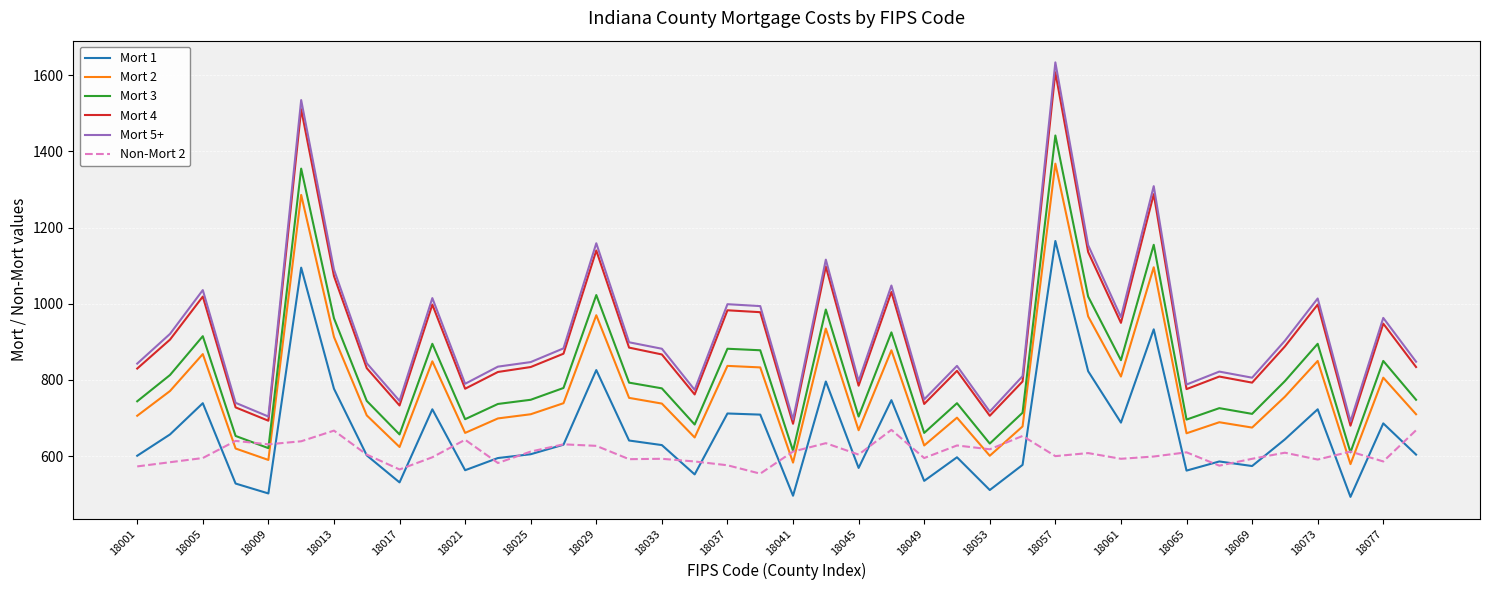

True or false: Mort 2 and Mort 5+ cross at least once.

False